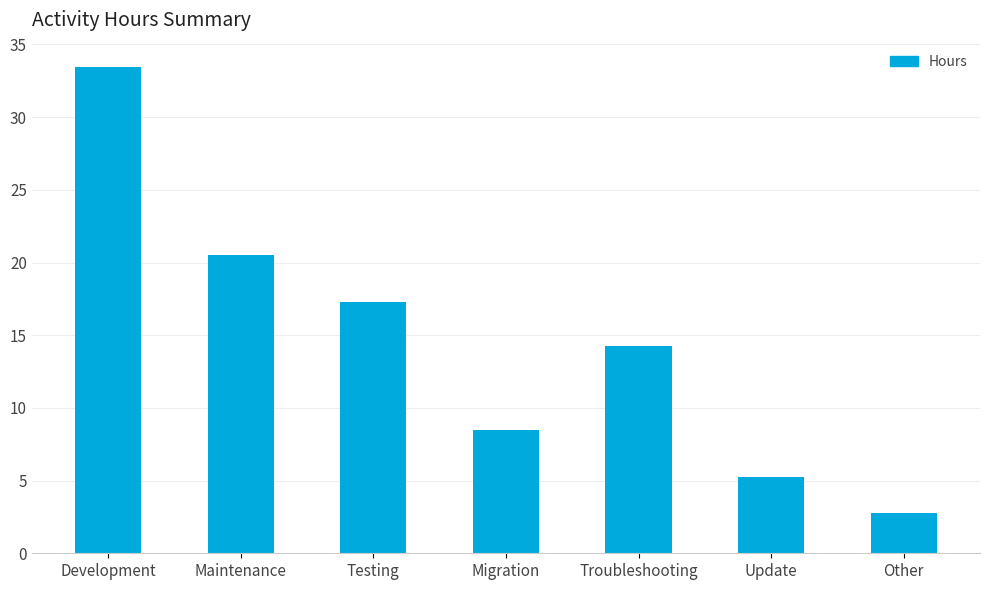

Rank the categories by value from lowest to highest.

Other, Update, Migration, Troubleshooting, Testing, Maintenance, Development